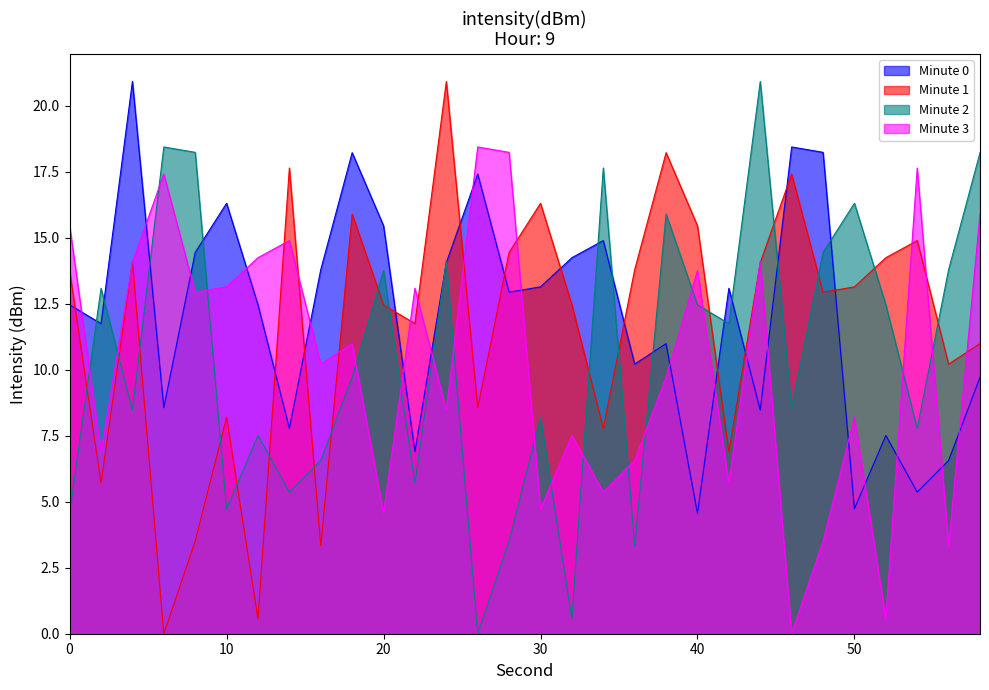

True or false: Minute 3 has a value of 14.0 at 38.

False